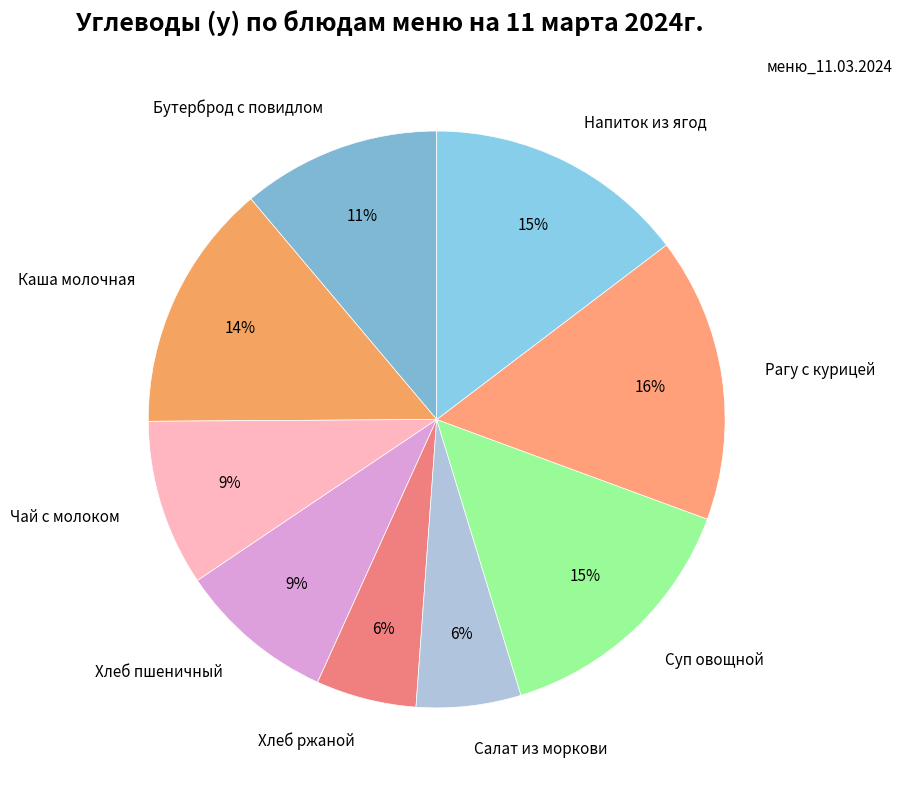

Do Хлеб ржаной and Напиток из ягод together represent more than half of the pie?

No